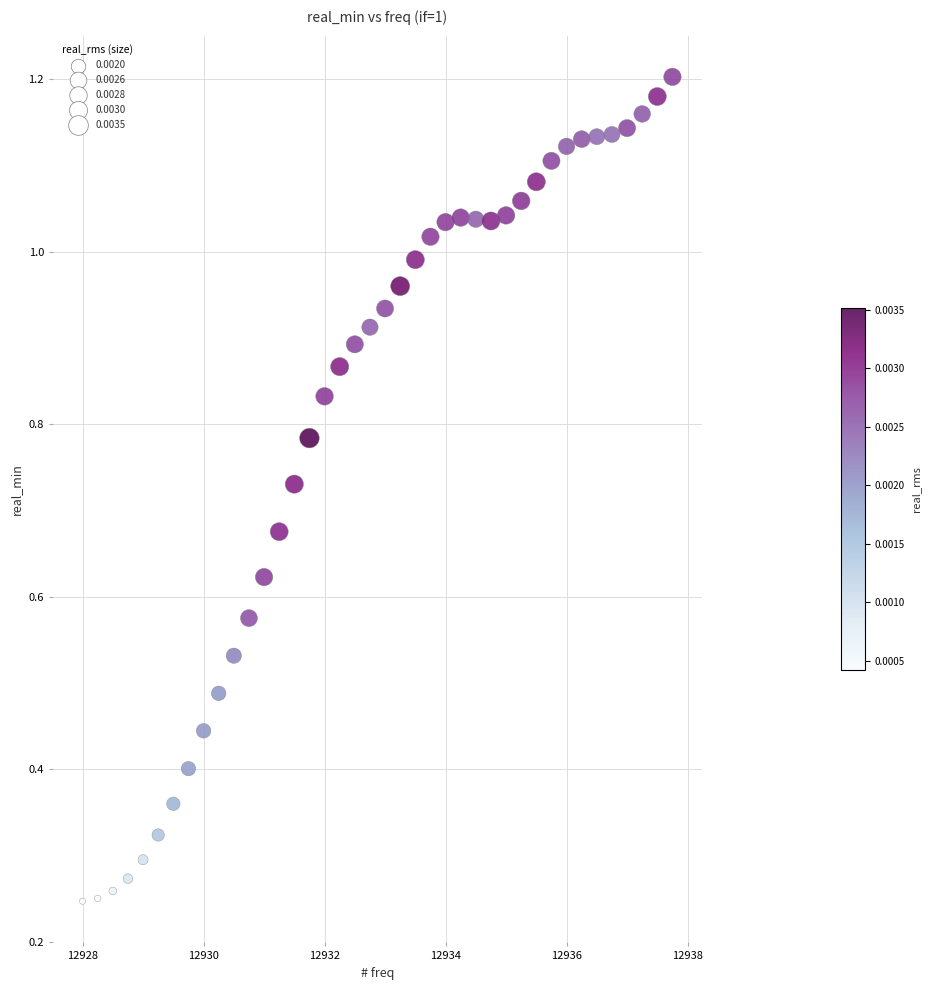

How many data points are displayed?

40